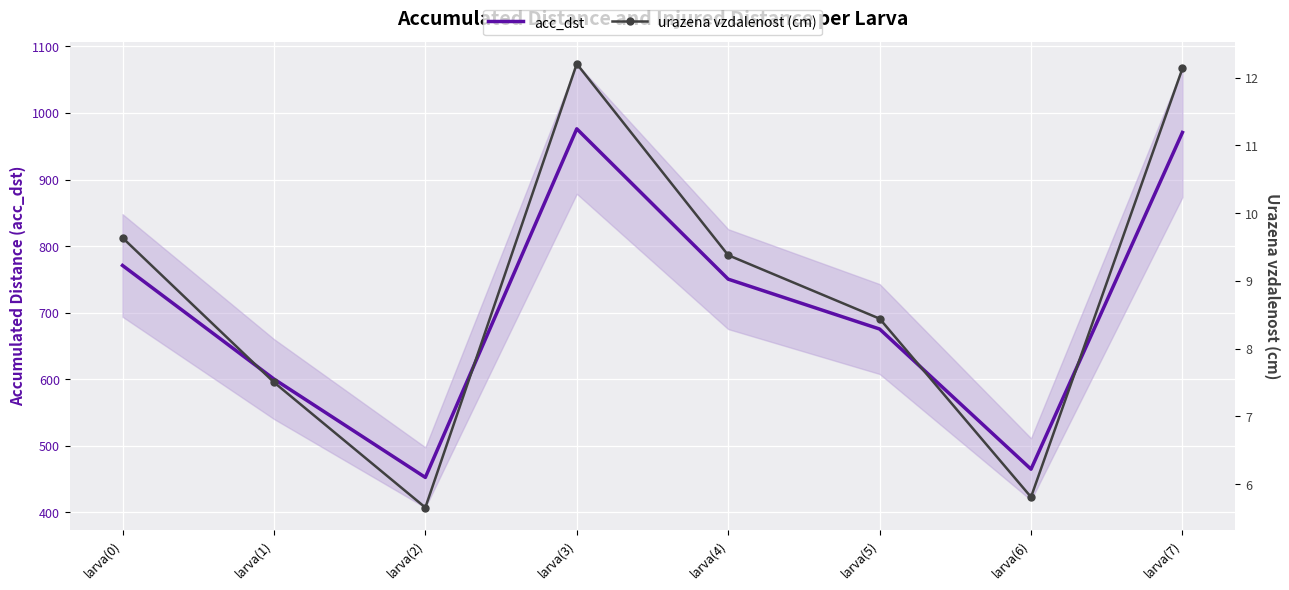

True or false: acc_dst and urazena vzdalenost (cm) cross at least once.

False